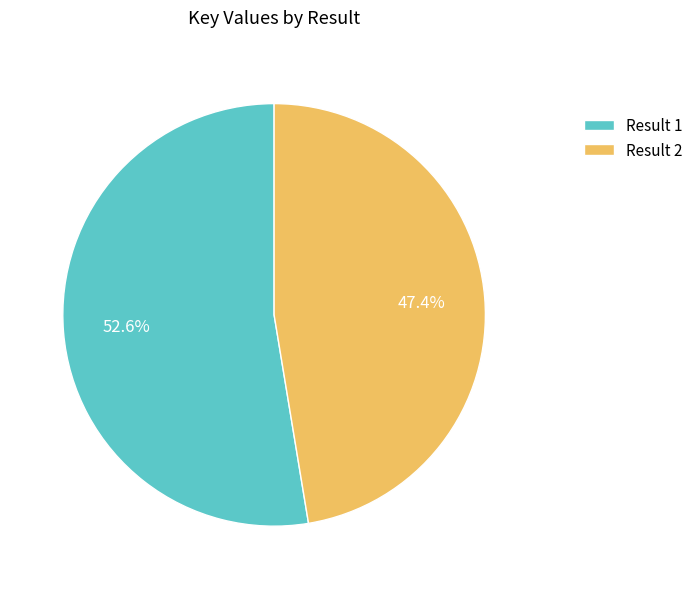

To the nearest percent, what is the combined percentage of Result 2 and Result 1?

100%